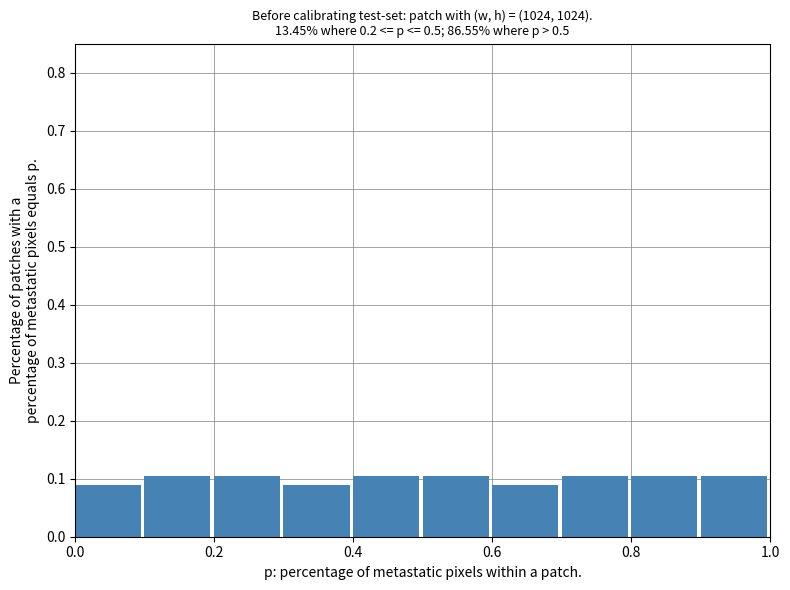

Reading left to right, list every bar in this chart as the range it spans on the x-axis followed by its height. The values are not printed on the chart, so give them approximately, as read against the axis.

0.0 to 0.1: 0.09
0.1 to 0.2: 0.10
0.2 to 0.3: 0.10
0.3 to 0.4: 0.09
0.4 to 0.5: 0.10
0.5 to 0.6: 0.10
0.6 to 0.7: 0.09
0.7 to 0.8: 0.10
0.8 to 0.9: 0.10
0.9 to 1.0: 0.10